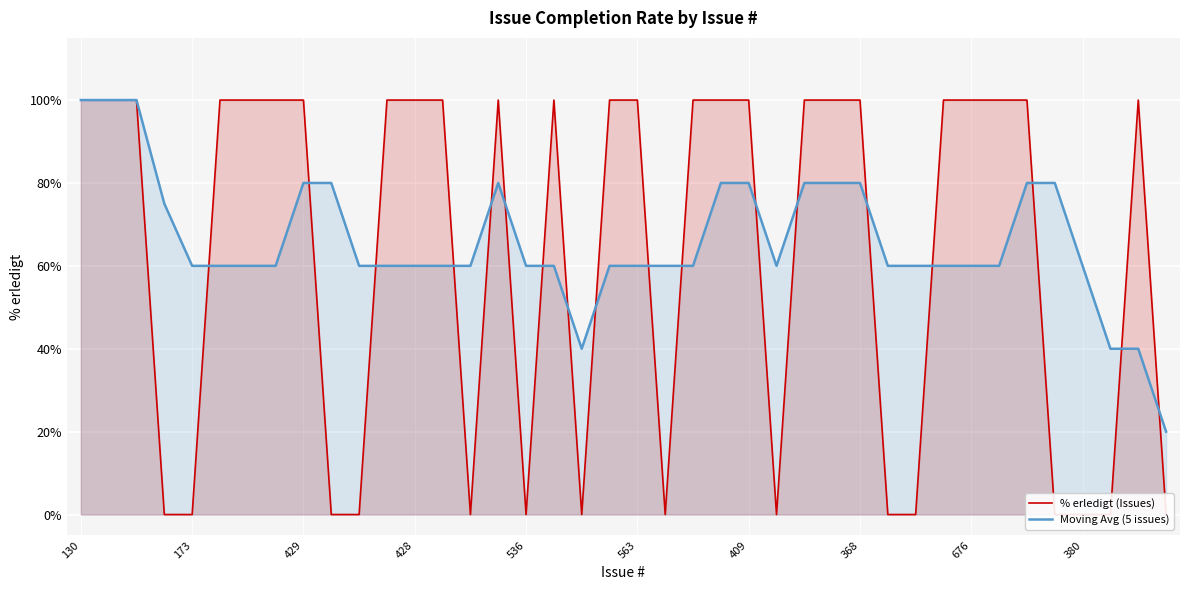

Which series has the largest range (max minus min)?

% erledigt (Issues)